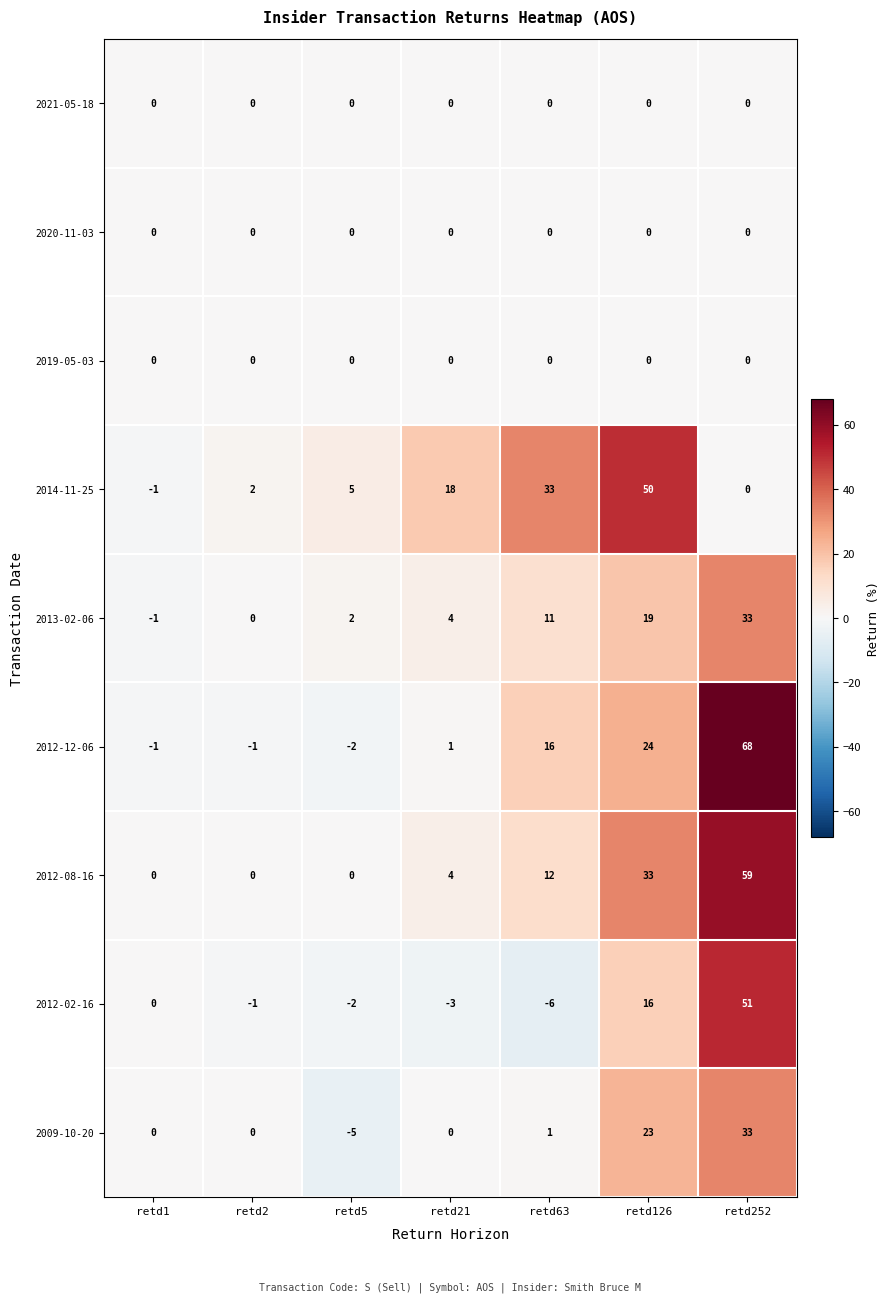

What is the total value across all series at retd126?

165